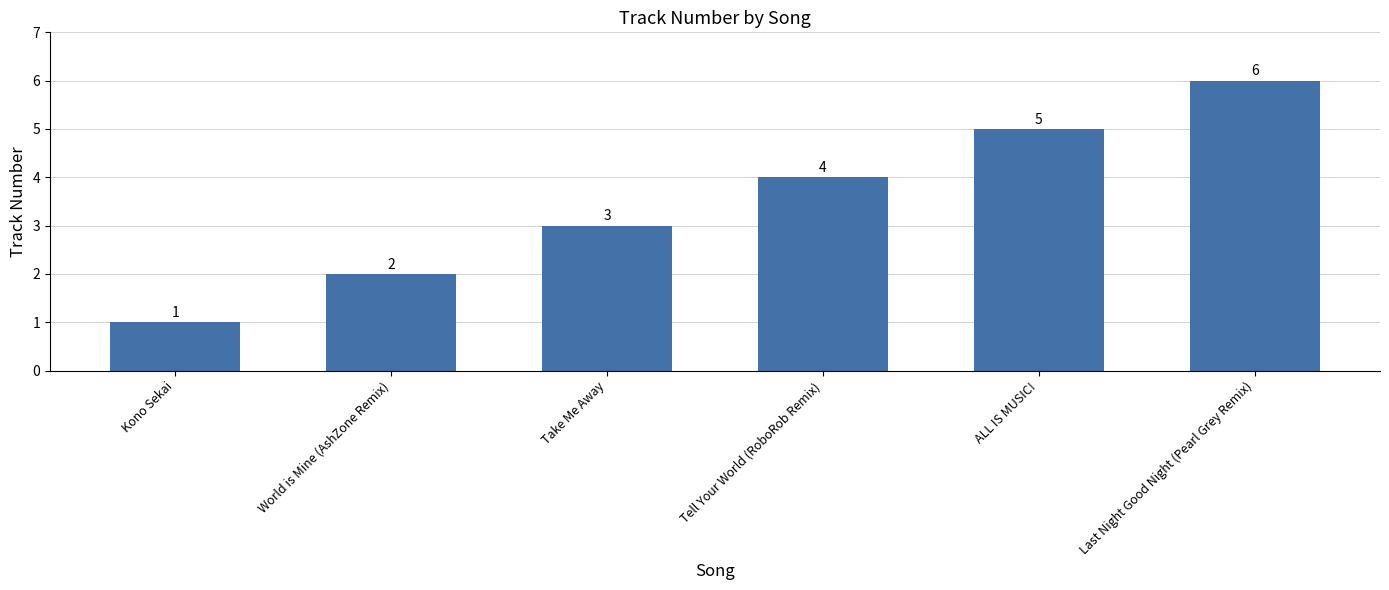

Reading left to right, what are all the values shown in this chart?

Kono Sekai=1	World is Mine (AshZone Remix)=2	Take Me Away=3	Tell Your World (RoboRob Remix)=4	ALL IS MUSIC!=5	Last Night Good Night (Pearl Grey Remix)=6